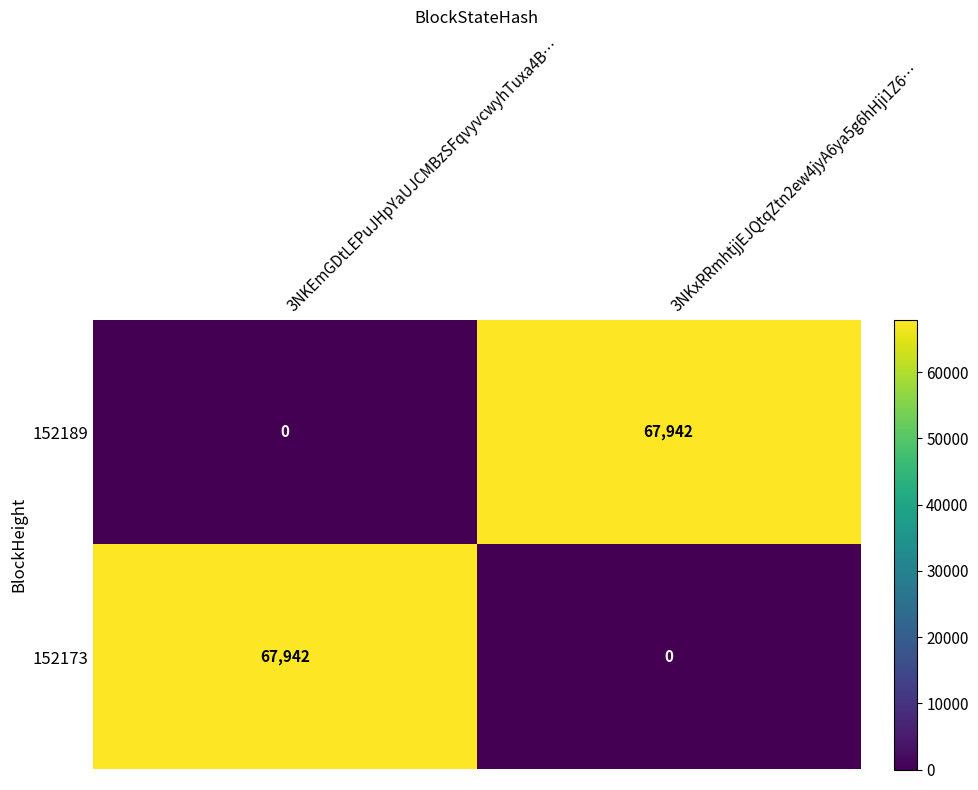

Which category has the lowest value in the 152189 series?

3NKEmGDtLEPuJHpYaUJCMBzSFqvyvcwyhTuxa4B…